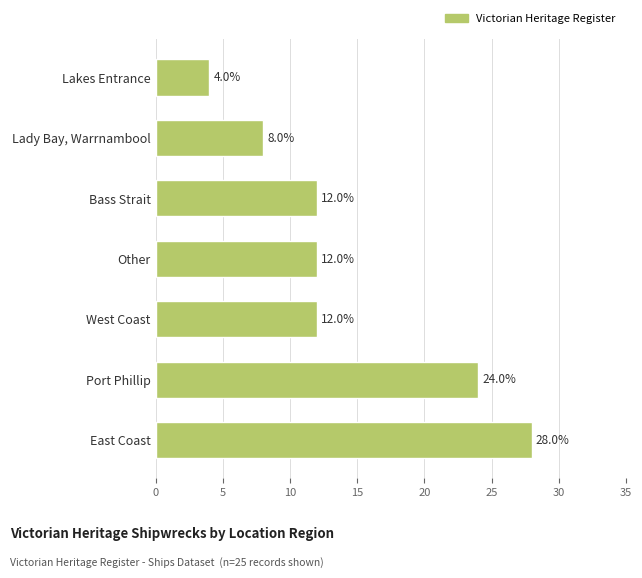

How many values are between 8 and 24?

5